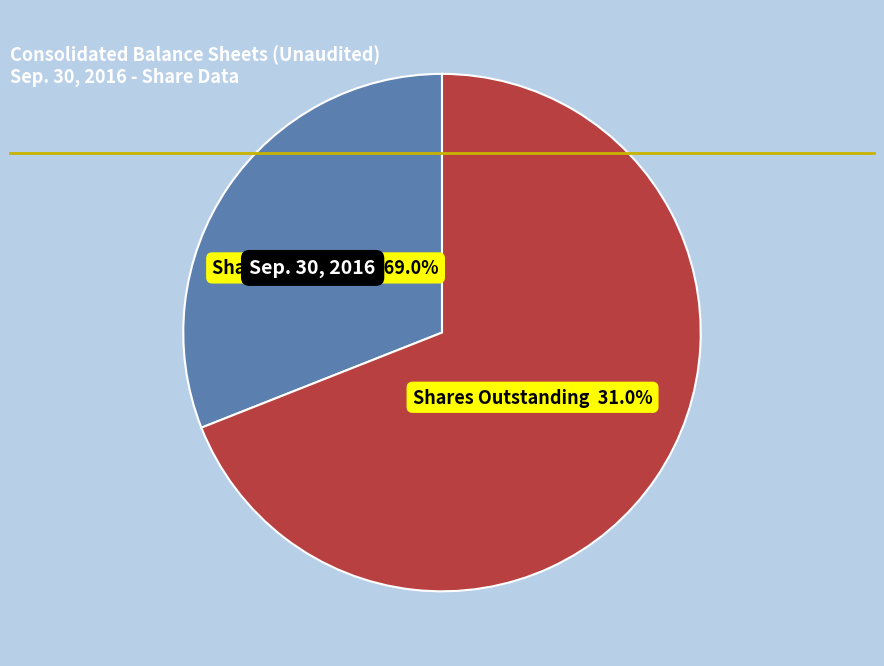

Is there any slice that represents more than half of the pie?

Yes